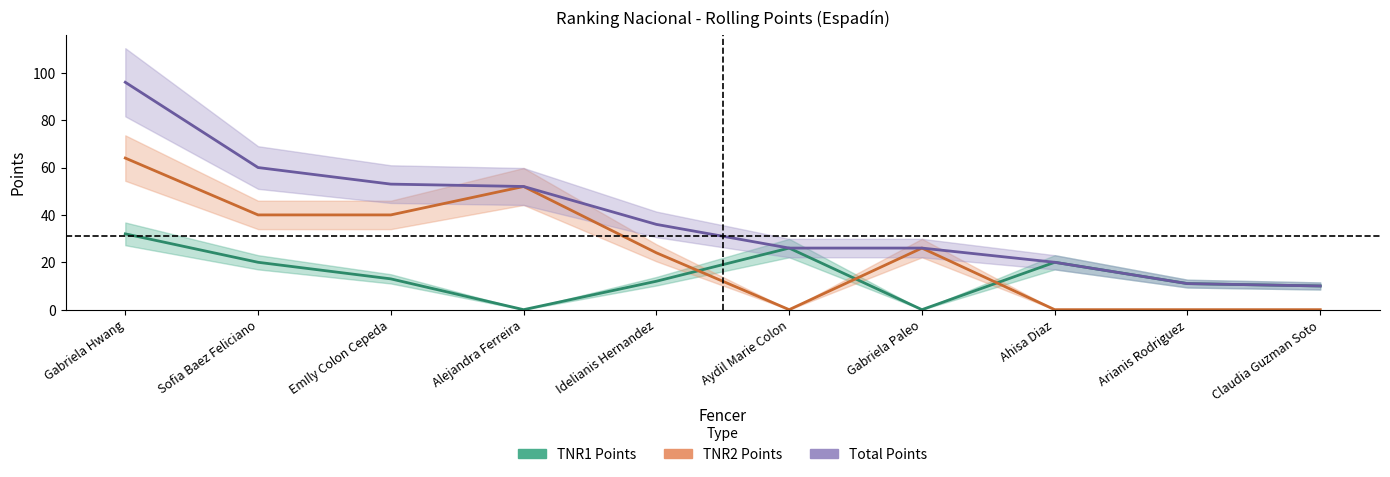

Is it true that TNR2 Points equals 23 at Claudia Guzman Soto?

False